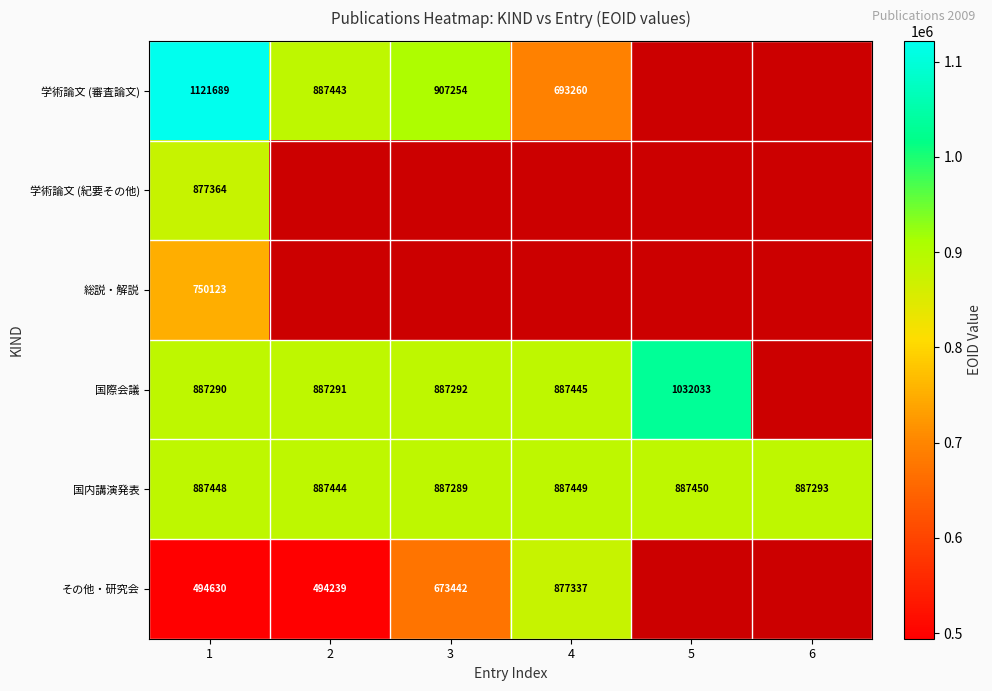

Is it true that 国際会議 equals 887291 at 2?

True